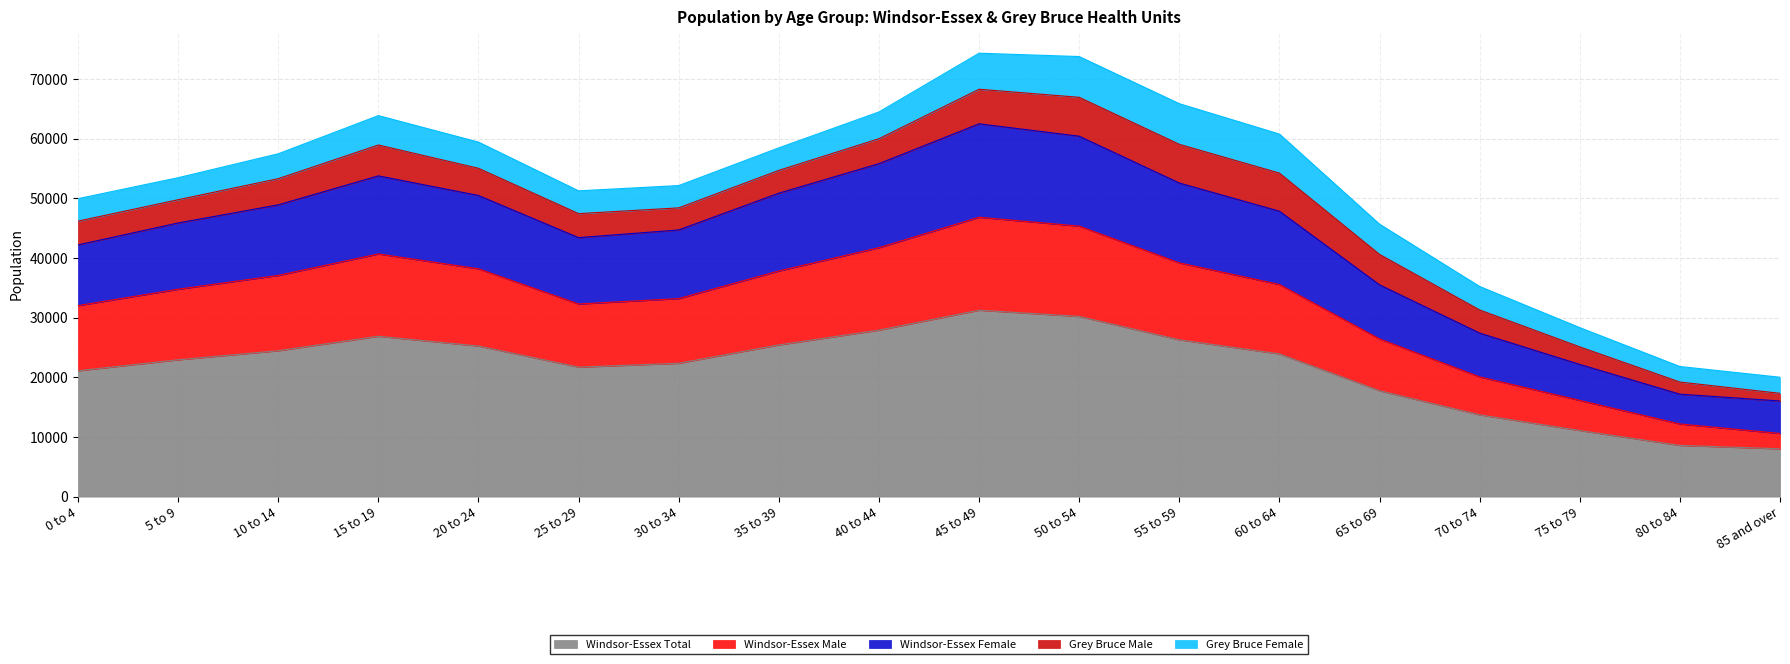

List the labels in order of Windsor-Essex Total value, smallest first.

85 and over, 80 to 84, 75 to 79, 70 to 74, 65 to 69, 0 to 4, 25 to 29, 30 to 34, 5 to 9, 60 to 64, 10 to 14, 20 to 24, 35 to 39, 55 to 59, 15 to 19, 40 to 44, 50 to 54, 45 to 49